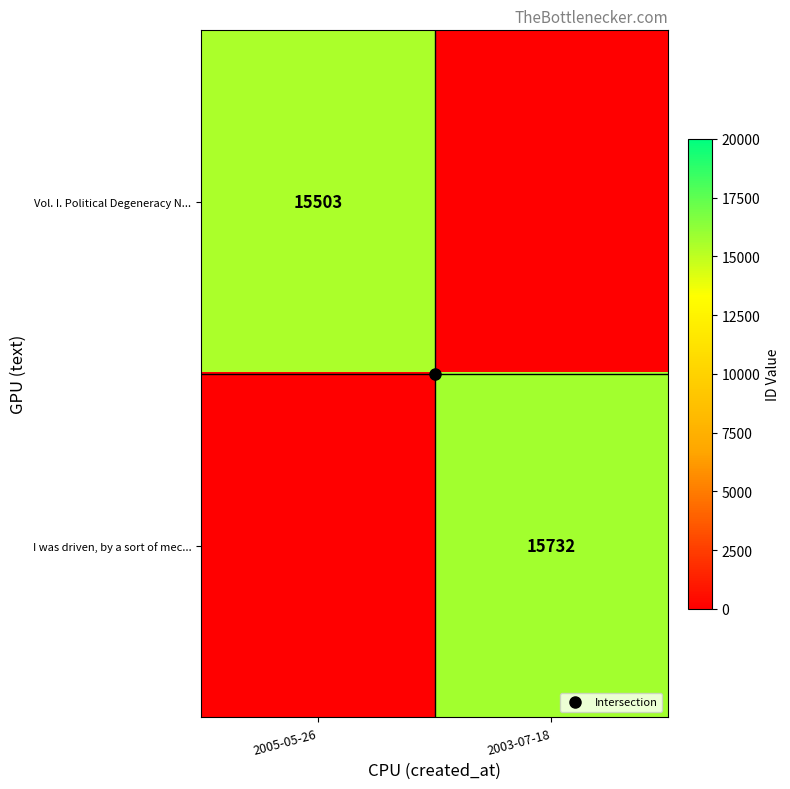

What is the sum of all Vol. I. Political Degeneracy N... values?

15503